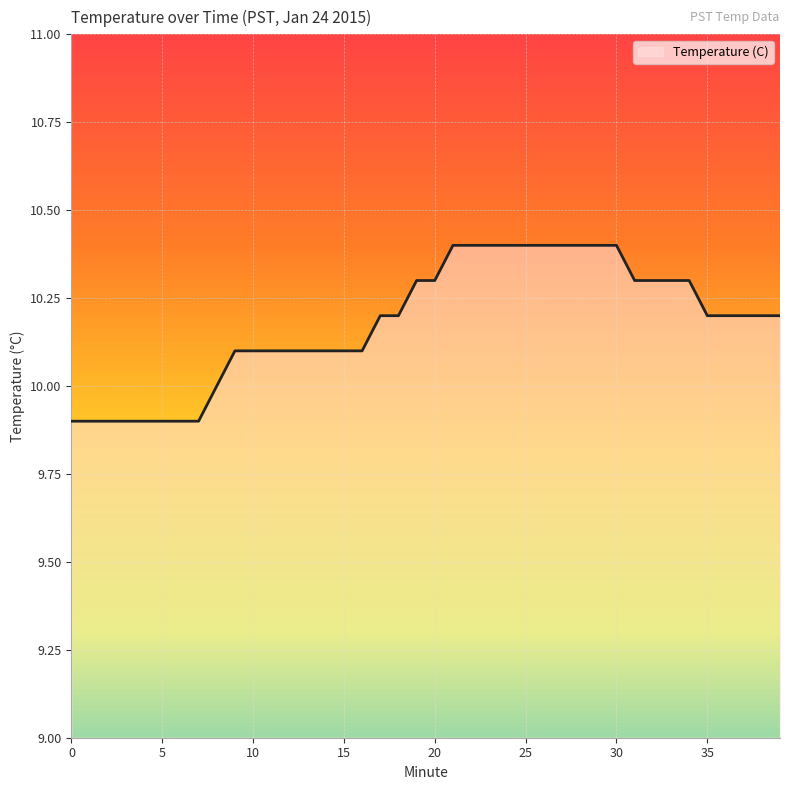

What is the minimum value shown in the chart?

9.9